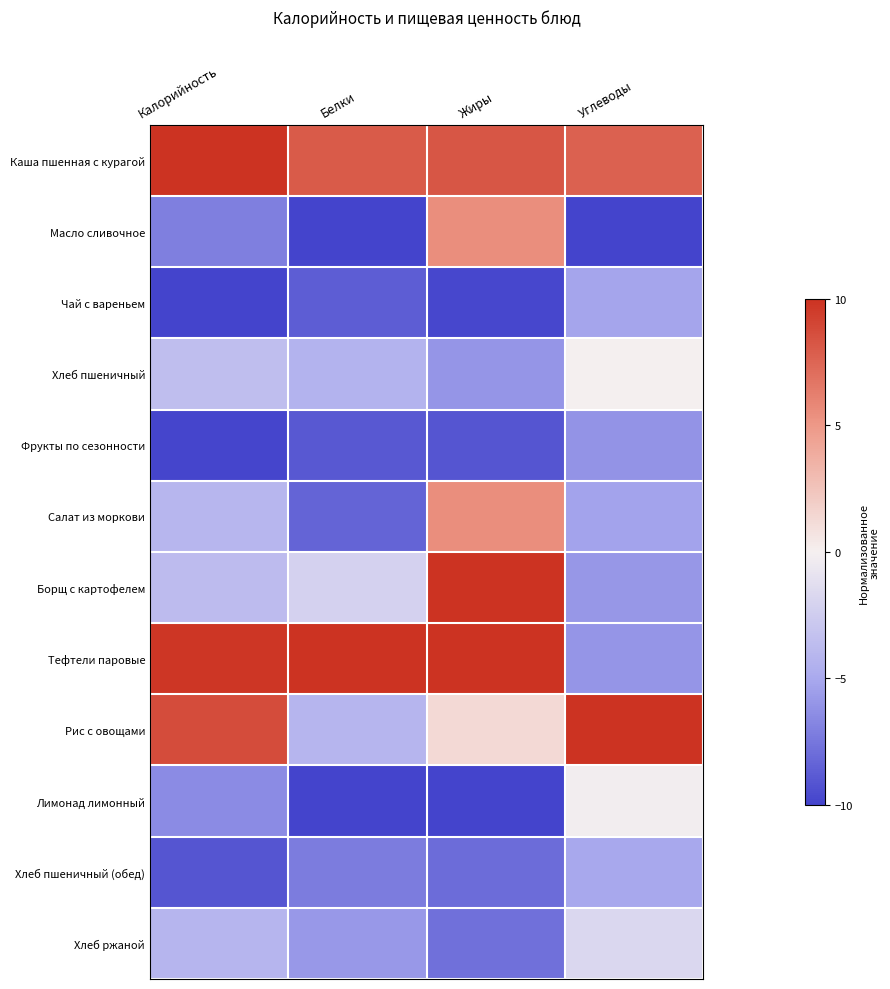

Count the number of categories in the chart.

4